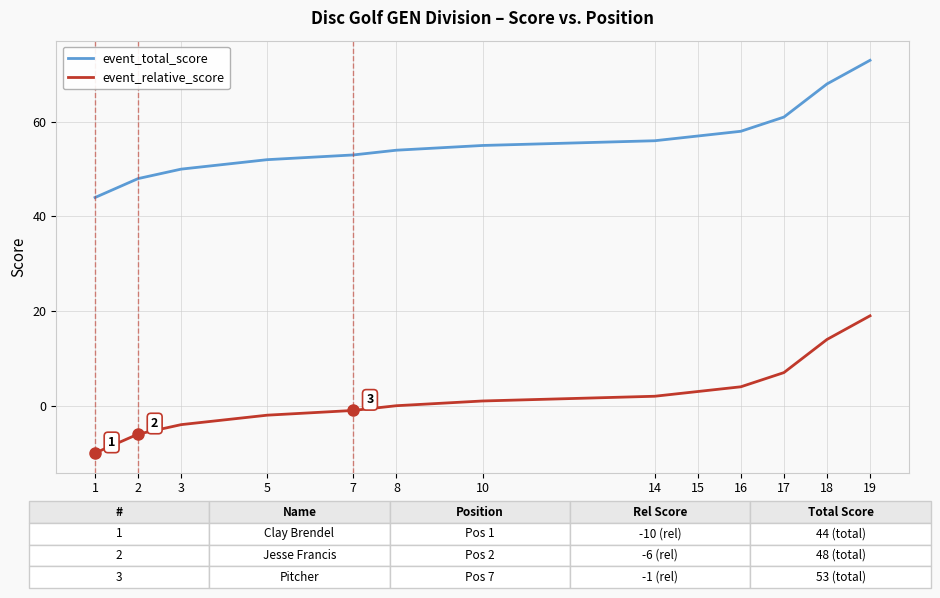

True or false: event_relative_score has more than 1 points higher than both neighbors.

False